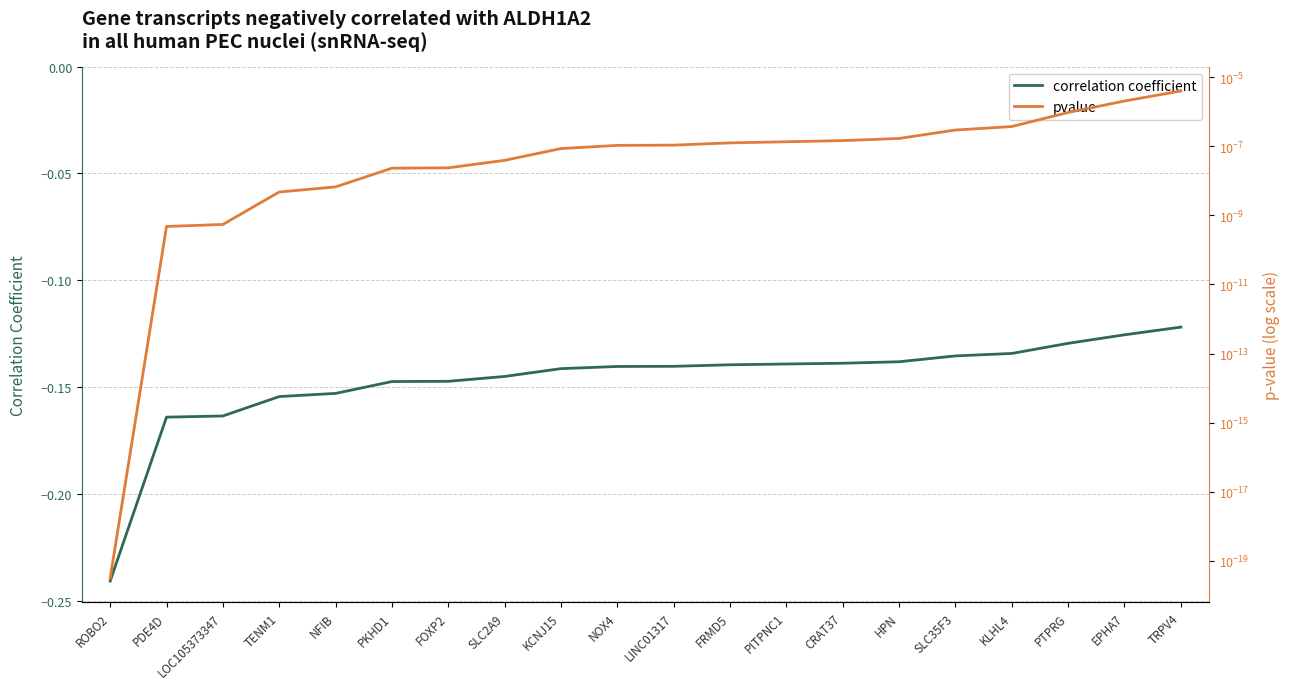

True or false: correlation coefficient and pvalue cross at least once.

False